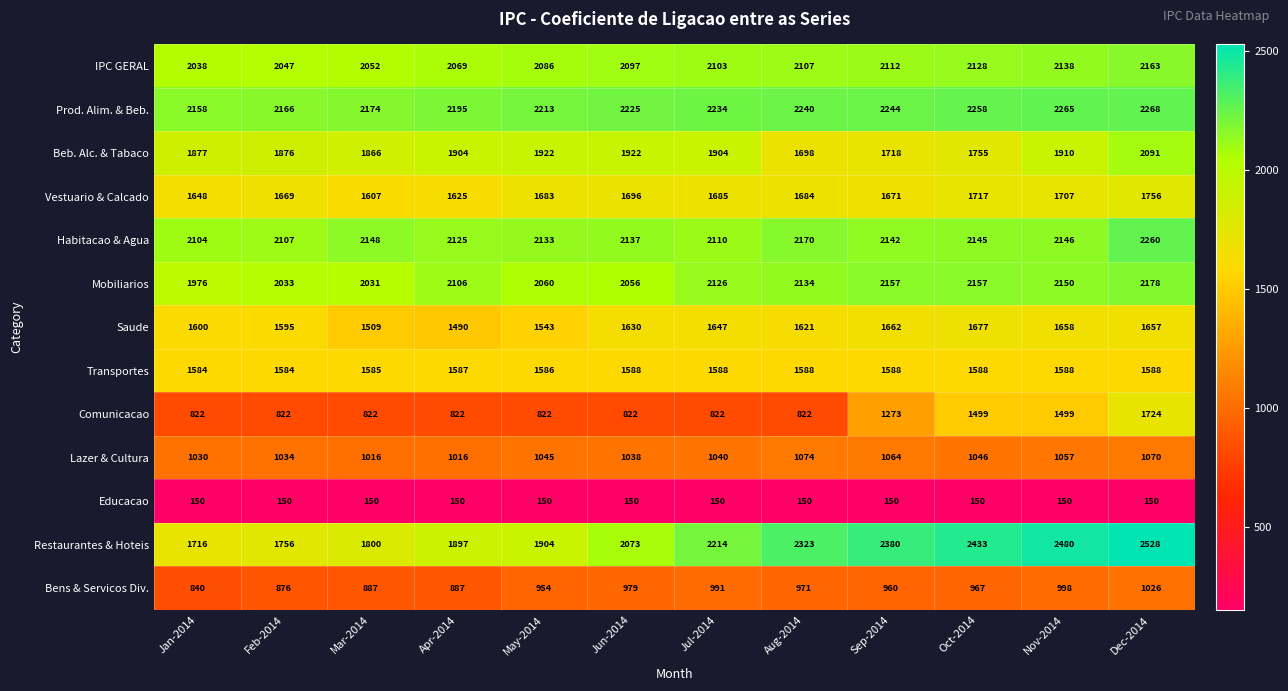

Rank the series at Nov-2014 from highest to lowest value.

Restaurantes & Hoteis, Prod. Alim. & Beb., Mobiliarios, Habitacao & Agua, IPC GERAL, Beb. Alc. & Tabaco, Vestuario & Calcado, Saude, Transportes, Comunicacao, Lazer & Cultura, Bens & Servicos Div., Educacao